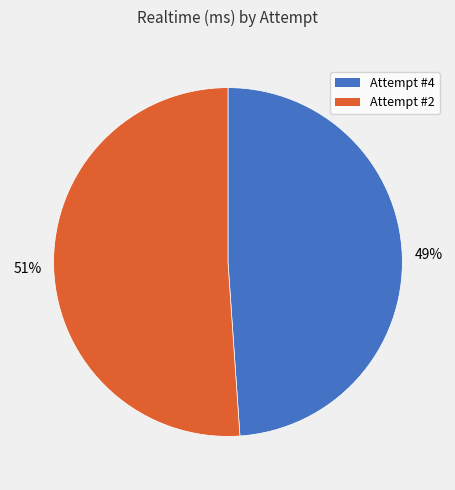

To the nearest percent, what portion does Attempt #2 represent?

51%